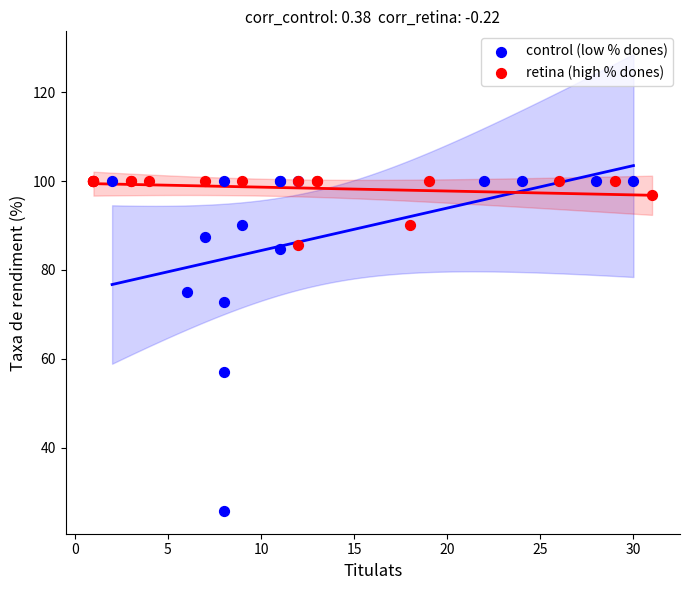

Which series has the widest spread of Y values?

control (low % dones)